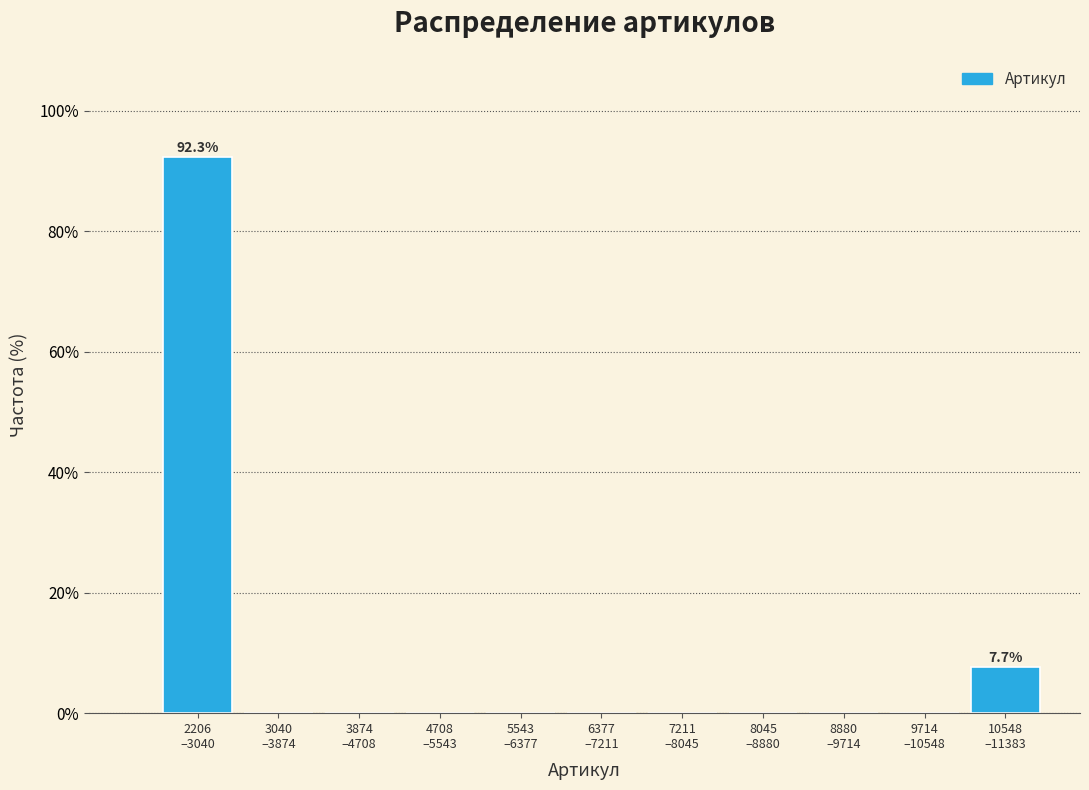

What is the sum of all values?

100.0